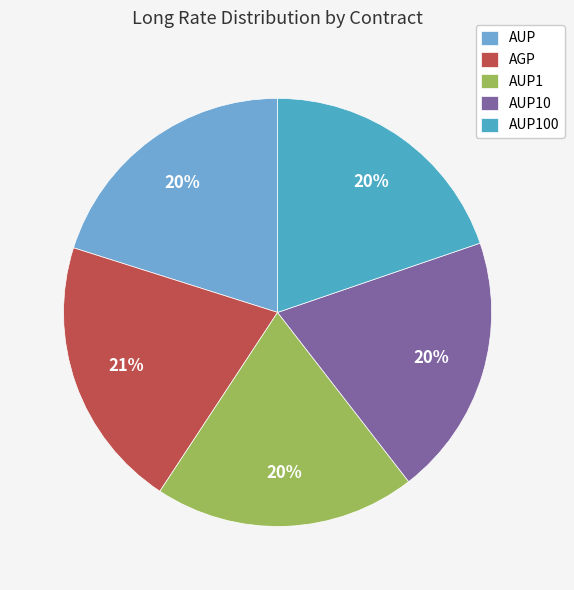

True or false: AUP accounts for 28% of the total.

False